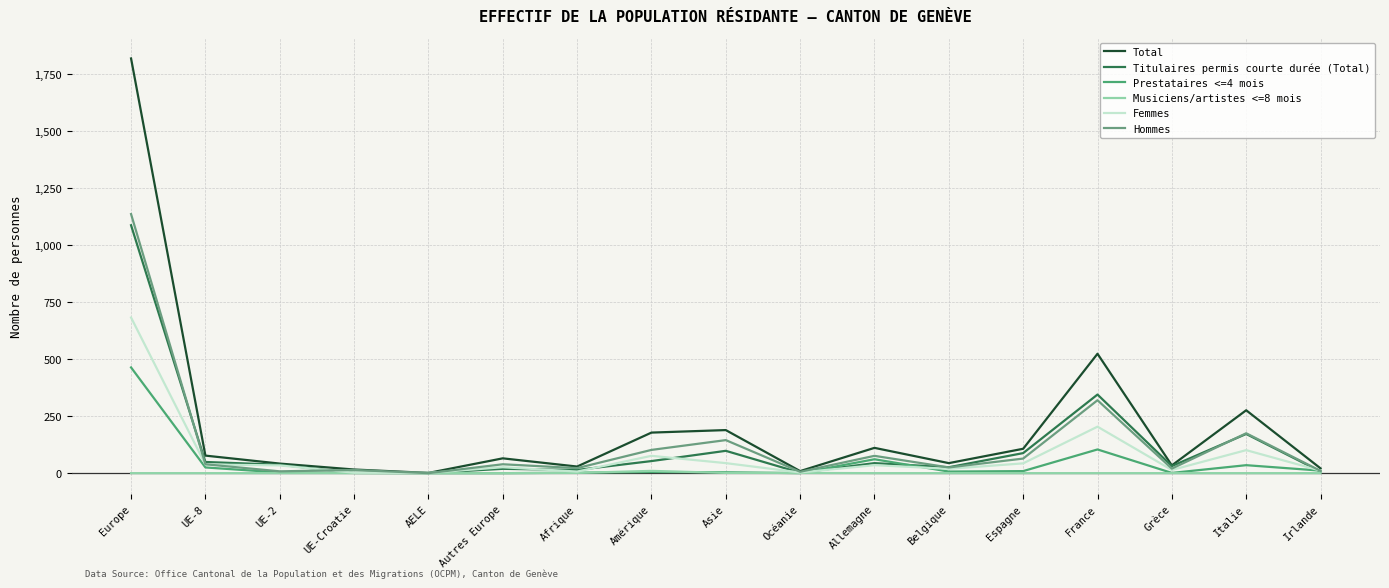

The Total series shows 1 at AELE. True or false?

True